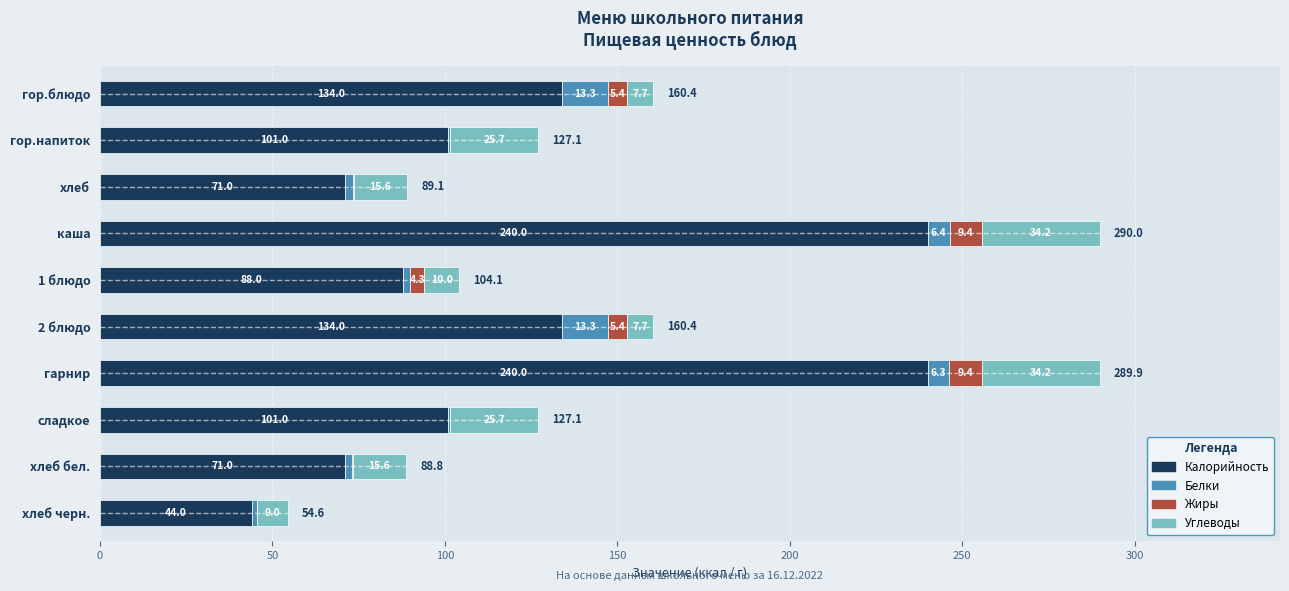

At which category is the sum across all series the highest?

каша